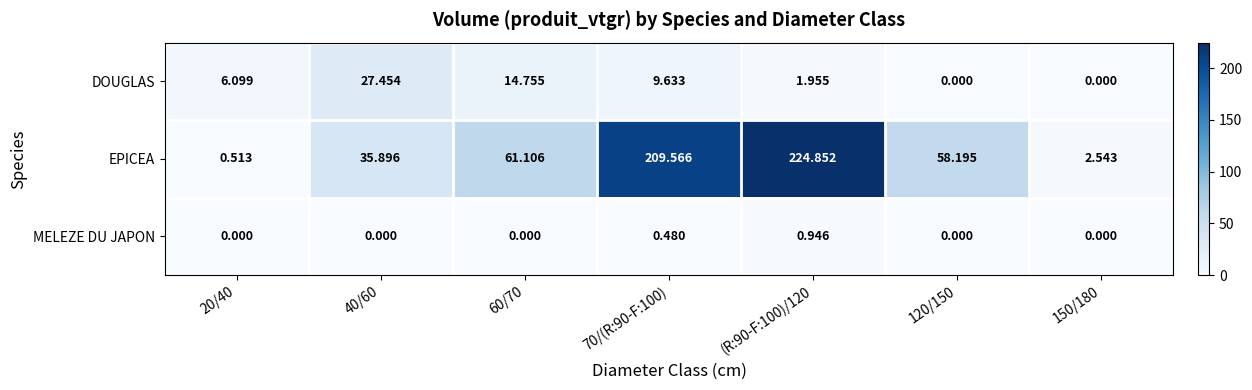

Between 40/60 and 150/180, which series saw the biggest shift?

EPICEA